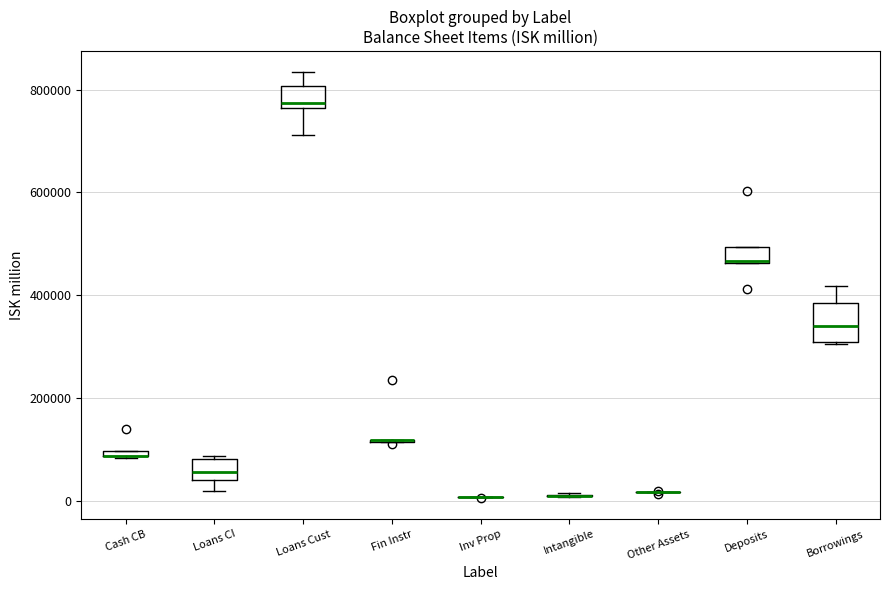

Which box is the tallest, from its lower edge to its upper edge?

Borrowings